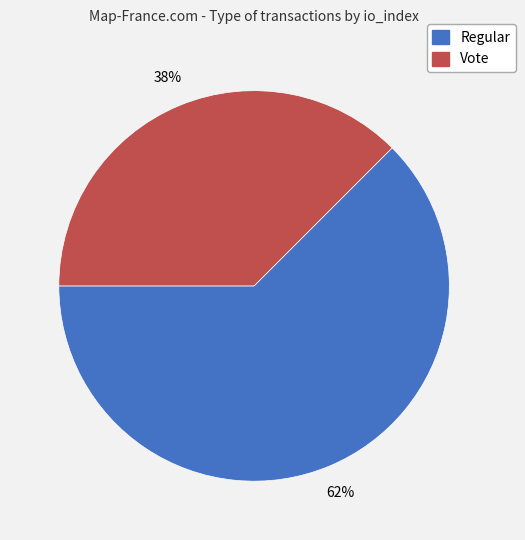

Does Vote represent more than half of the total?

No